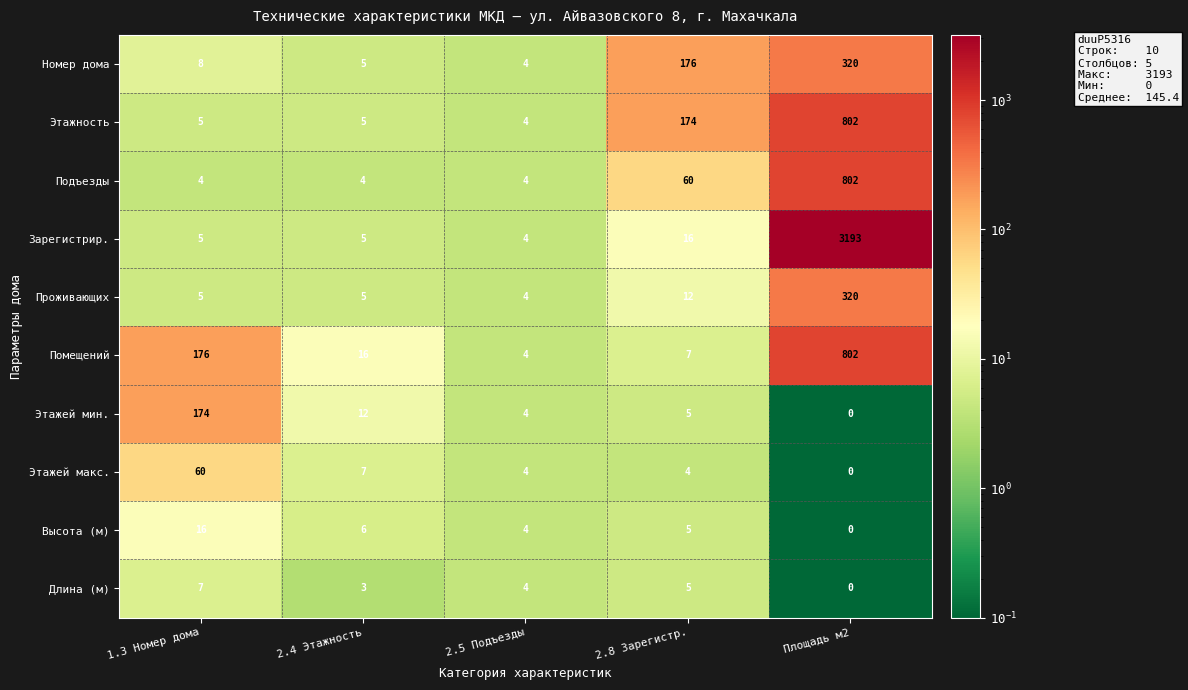

Is it true that Этажей макс. equals 4 at 2.8 Зарегистр.?

True